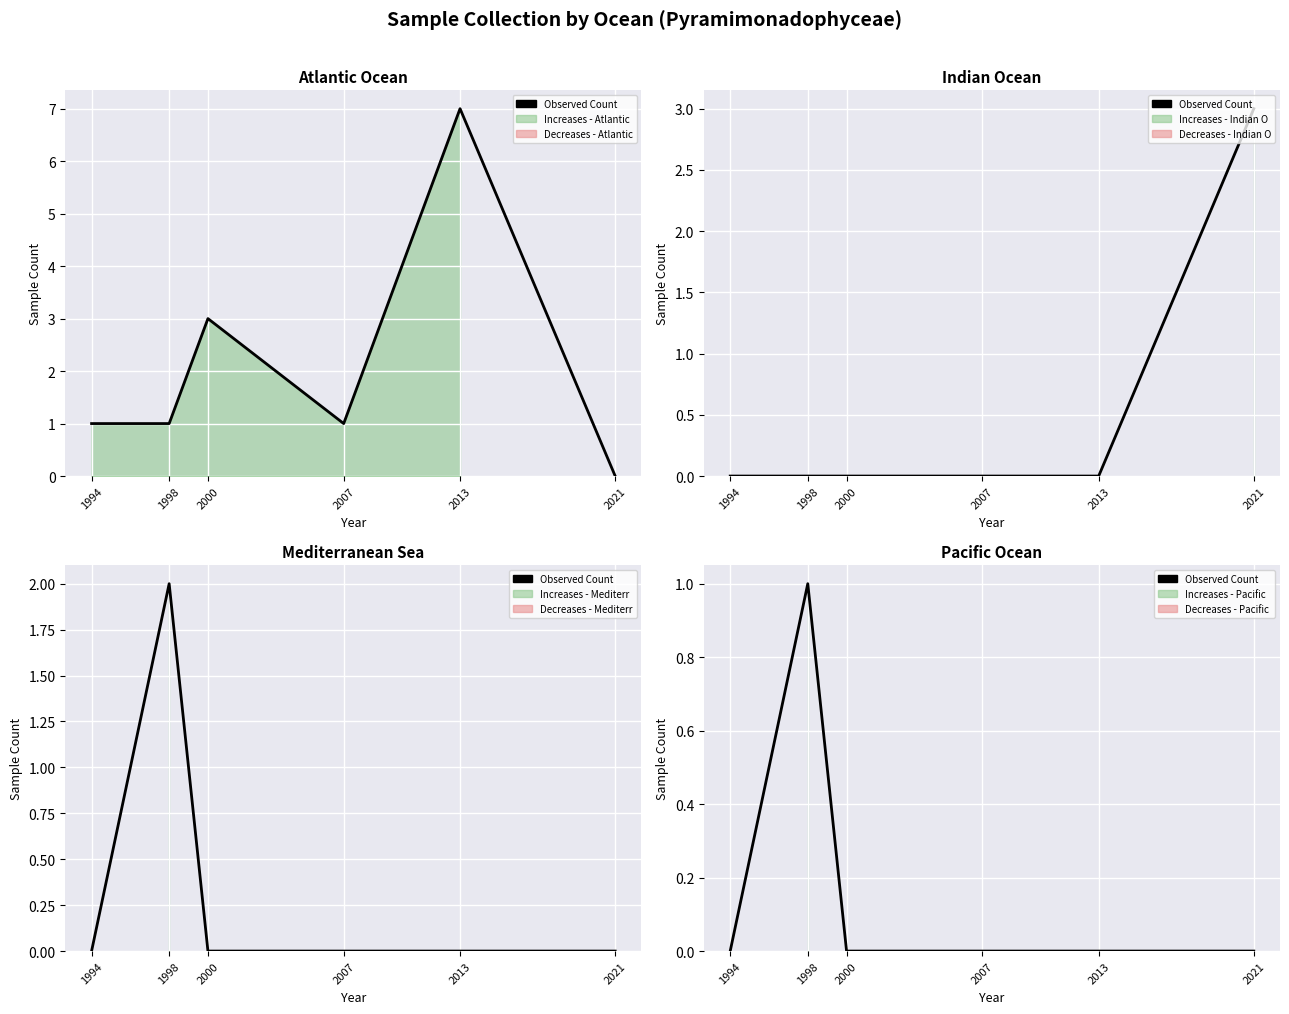

How many points are higher than both their immediate neighbors (excluding endpoints)?

1